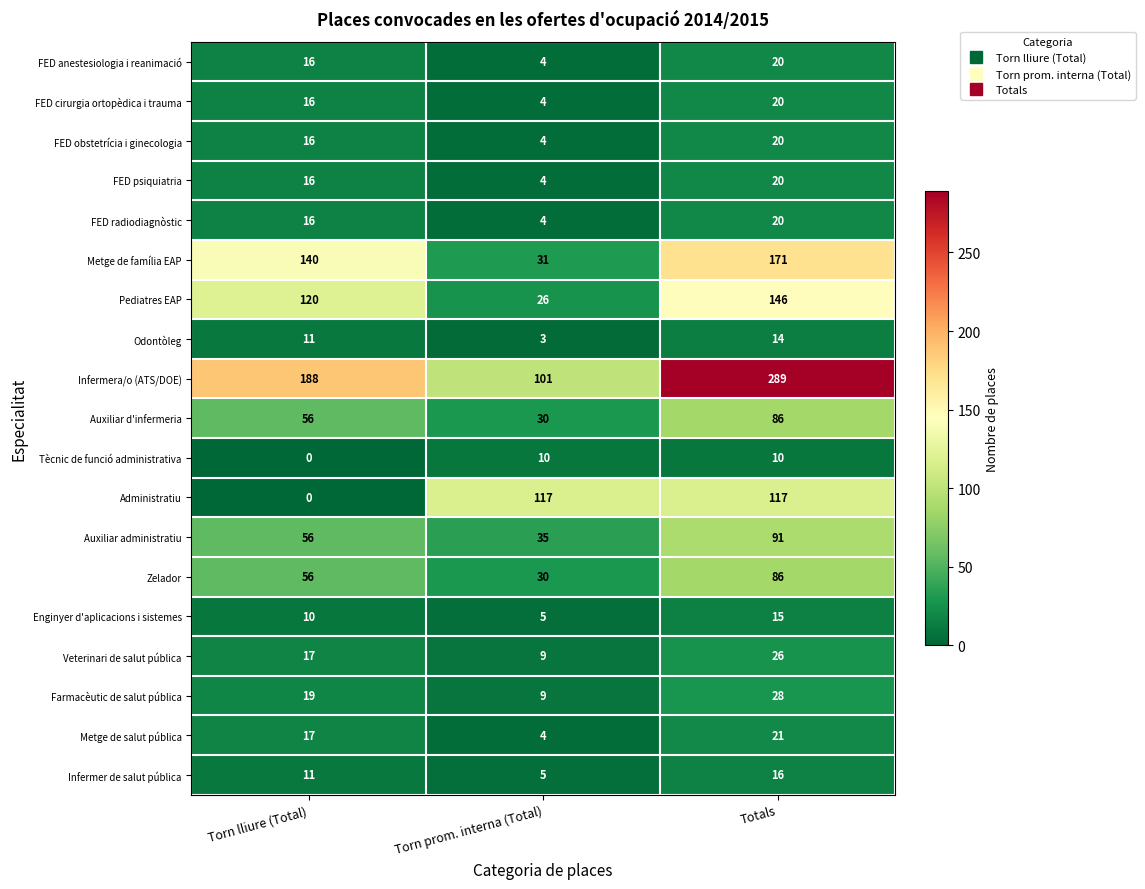

List the labels in order of FED anestesiologia i reanimació value, largest first.

Totals, Torn lliure (Total), Torn prom. interna (Total)